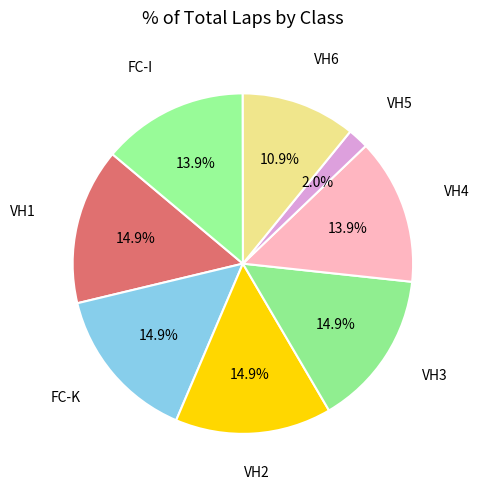

Which has a higher value, VH6 or VH1?

VH1